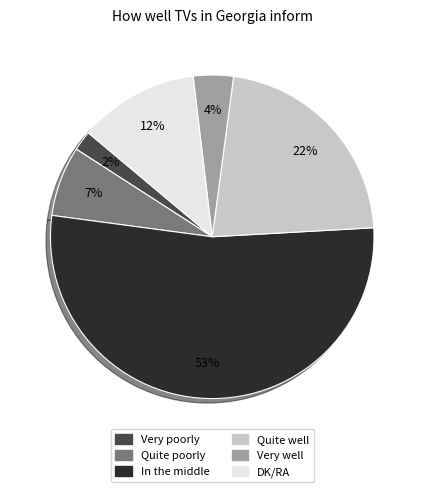

To the nearest percent, what is the average slice percentage?

17%